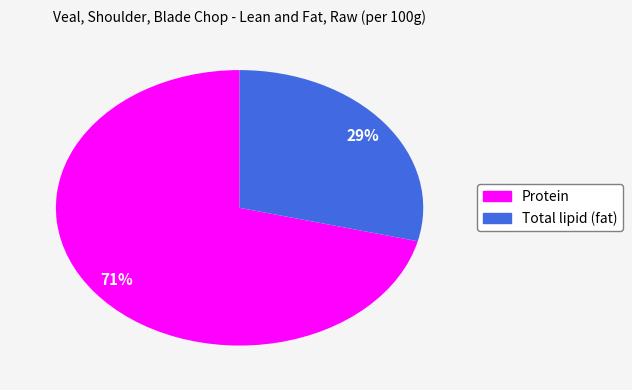

To the nearest percent, what is the difference between the Total lipid (fat) and Protein slice percentages?

42%